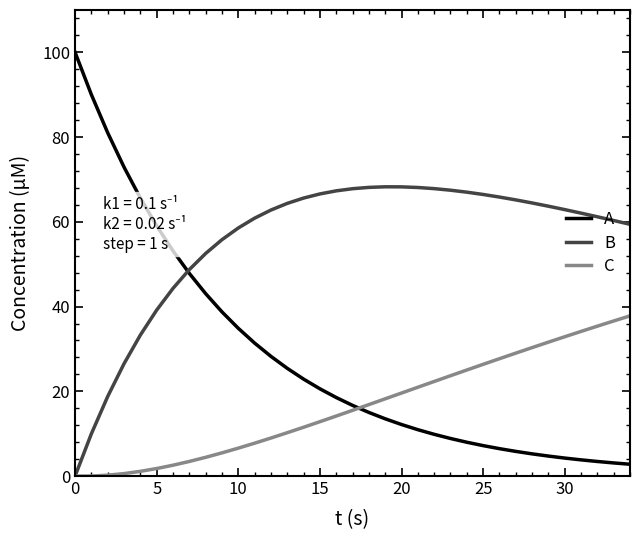

How many values in the A series are below 16?

17